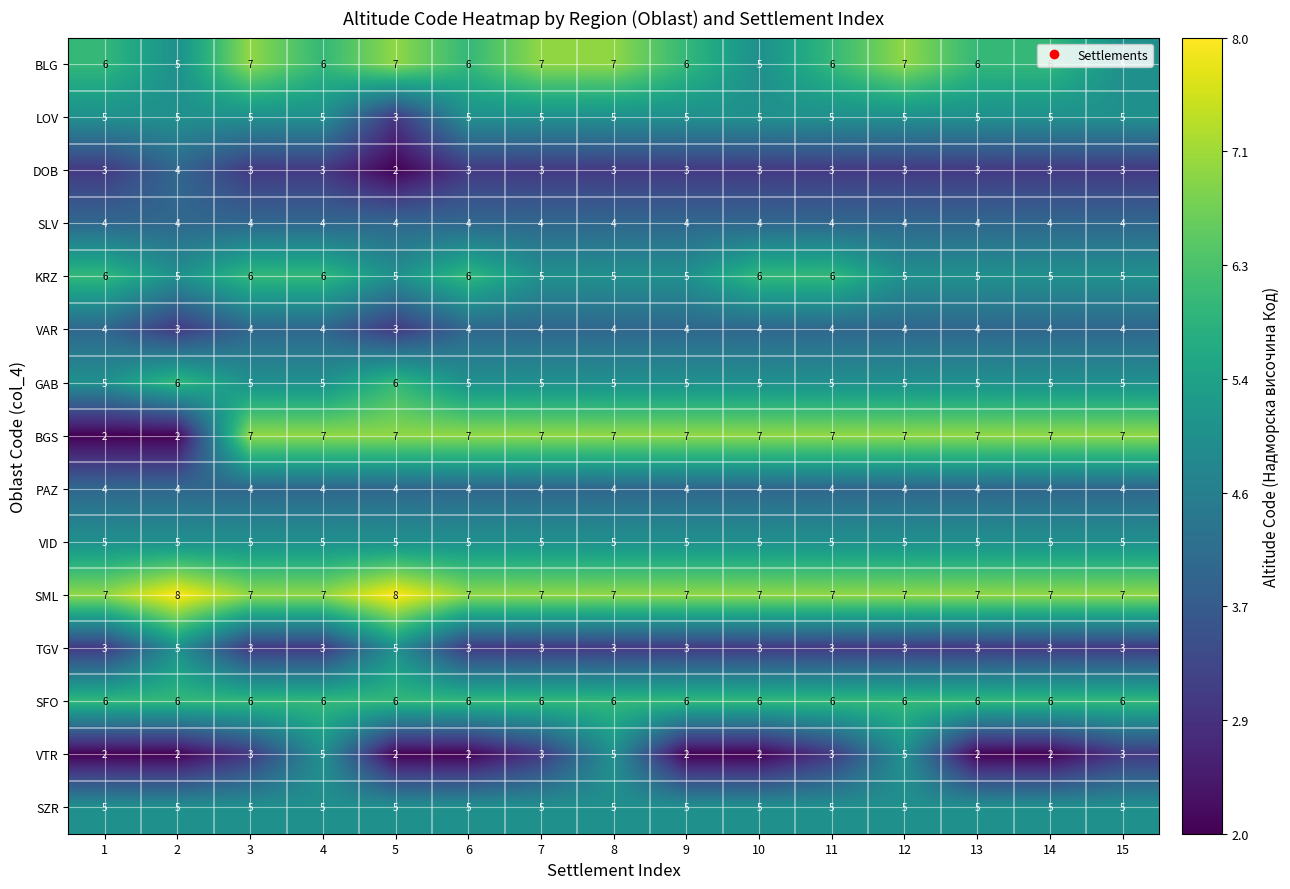

What is the maximum value shown in the chart?

8